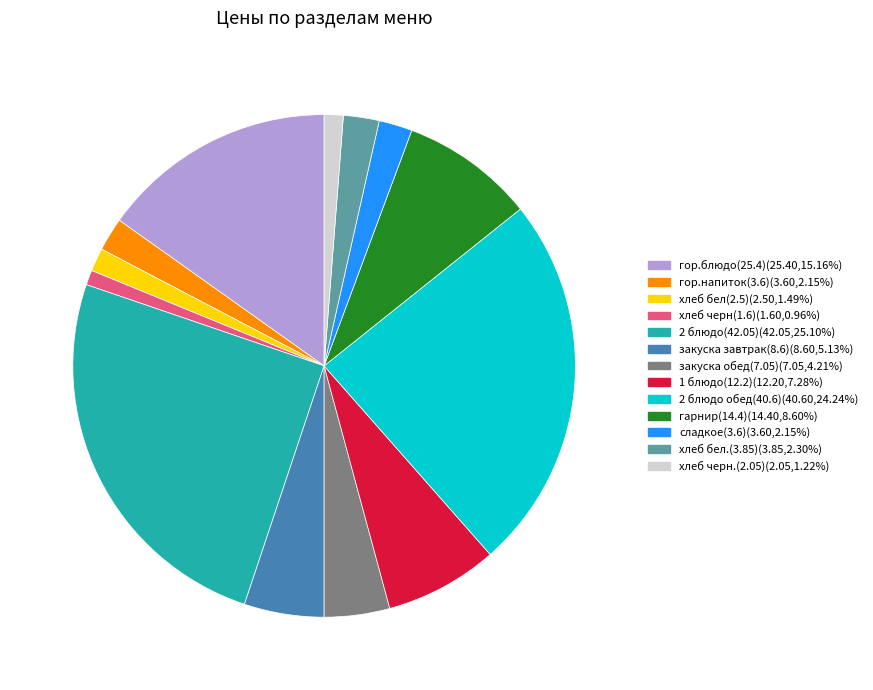

Which slice is the largest?

2 блюдо(42.05)